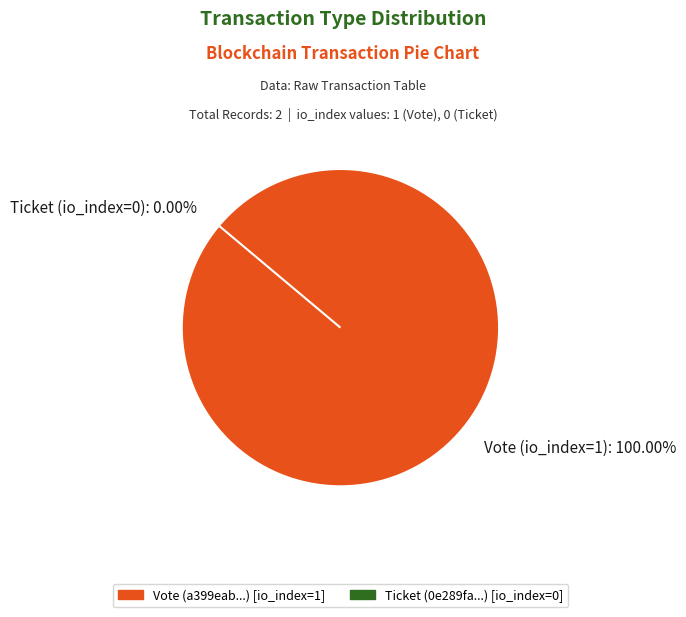

What percentage is the Vote (io_index=1) slice, to the nearest percent?

100%